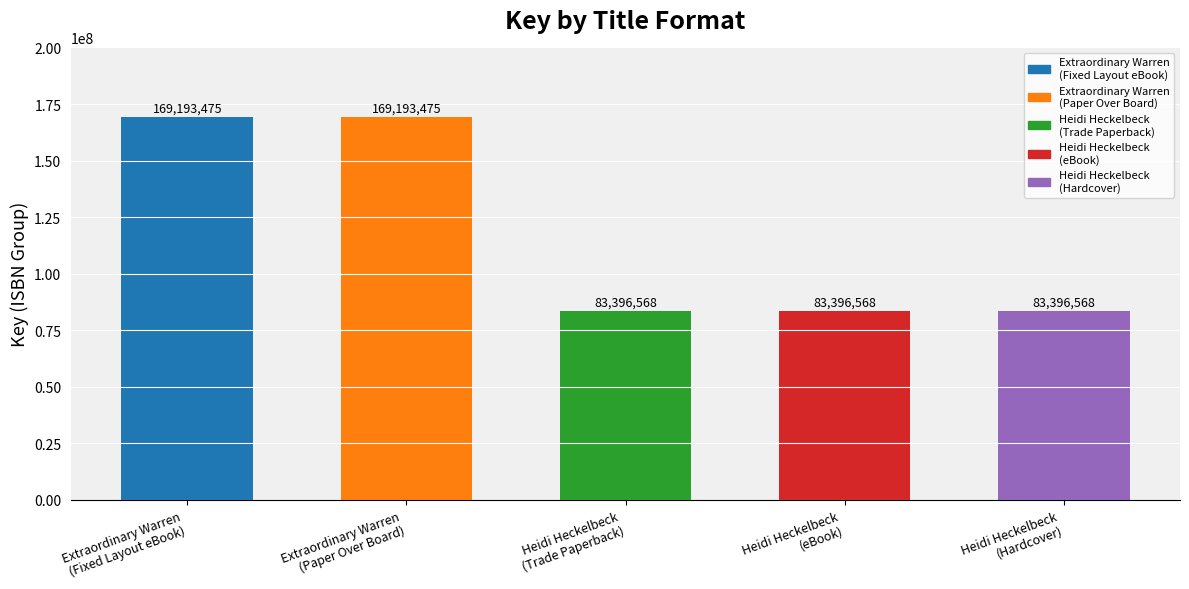

The chart shows a value of 112369009 at Heidi Heckelbeck
(Hardcover). True or false?

False